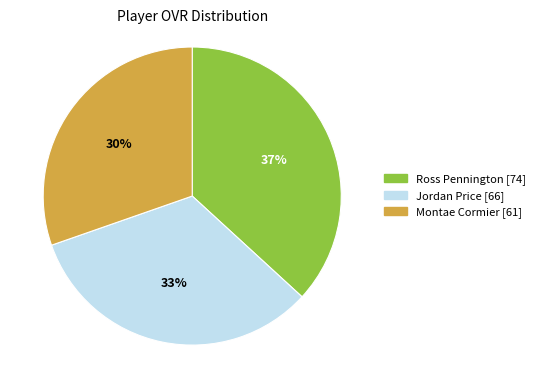

Combined, do Jordan Price and Ross Pennington account for over 50%?

Yes